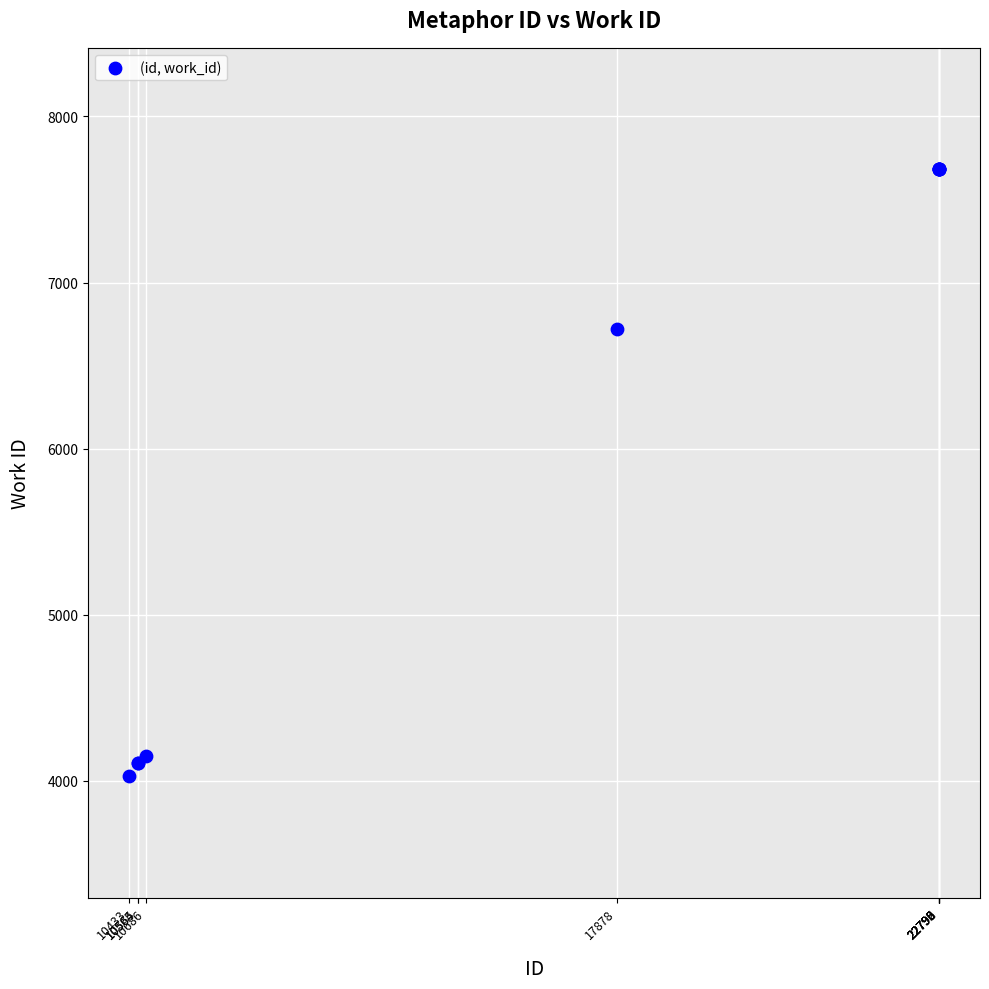

What Y value in the scatter plot is closest to 5855?

6718